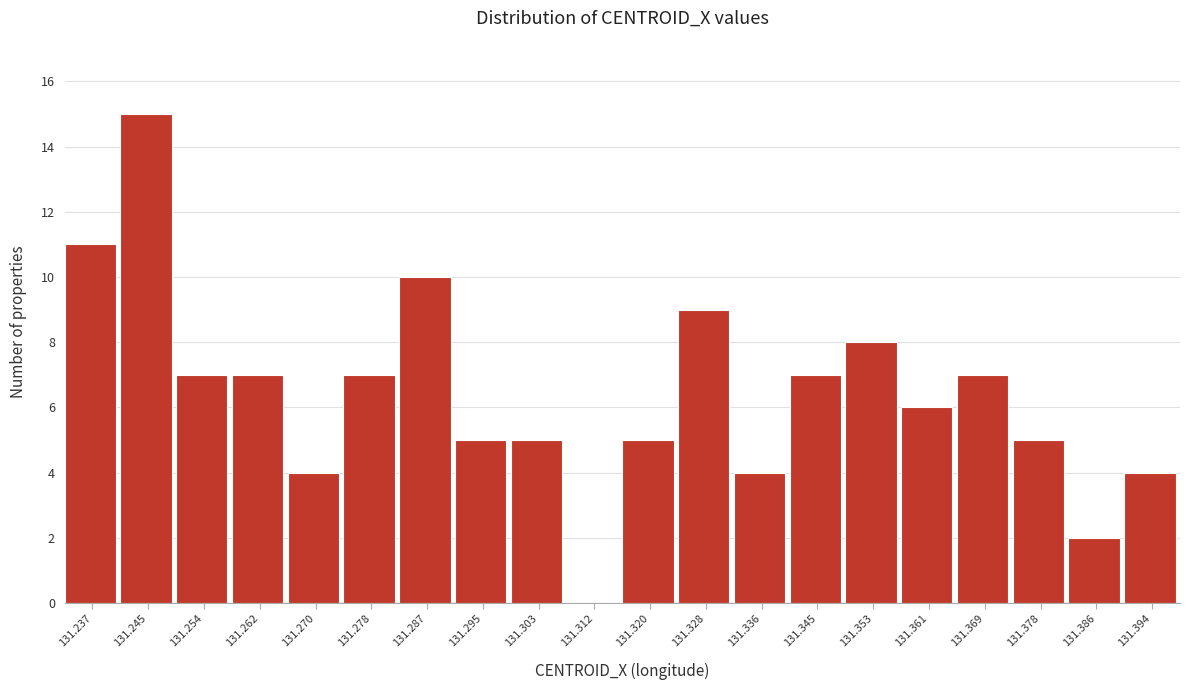

Reading left to right, what are all the values shown in this chart?

131.237=11	131.245=15	131.254=7	131.262=7	131.270=4	131.278=7	131.287=10	131.295=5	131.303=5	131.312=0	131.320=5	131.328=9	131.336=4	131.345=7	131.353=8	131.361=6	131.369=7	131.378=5	131.386=2	131.394=4